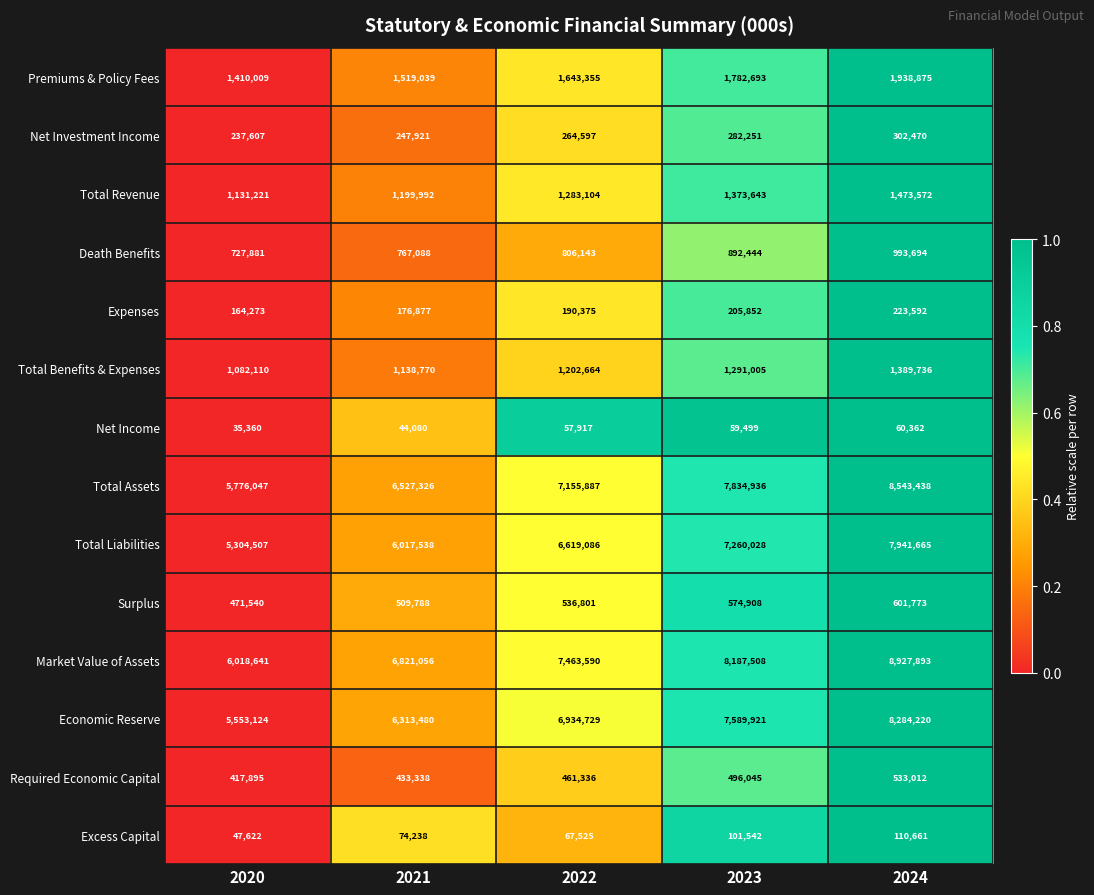

How many data points does each series have?

5